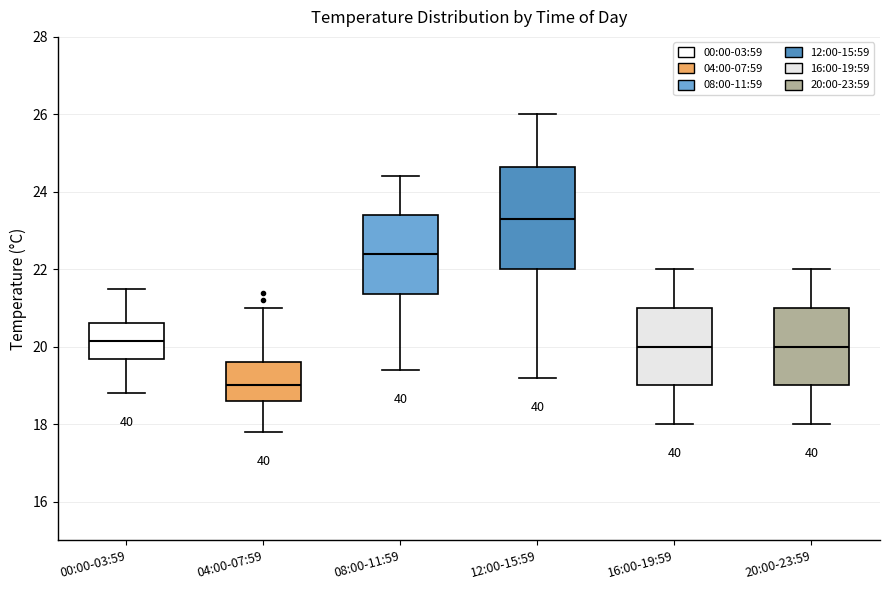

Comparing the boxes themselves (not the whiskers), which one is the tallest?

12:00-15:59